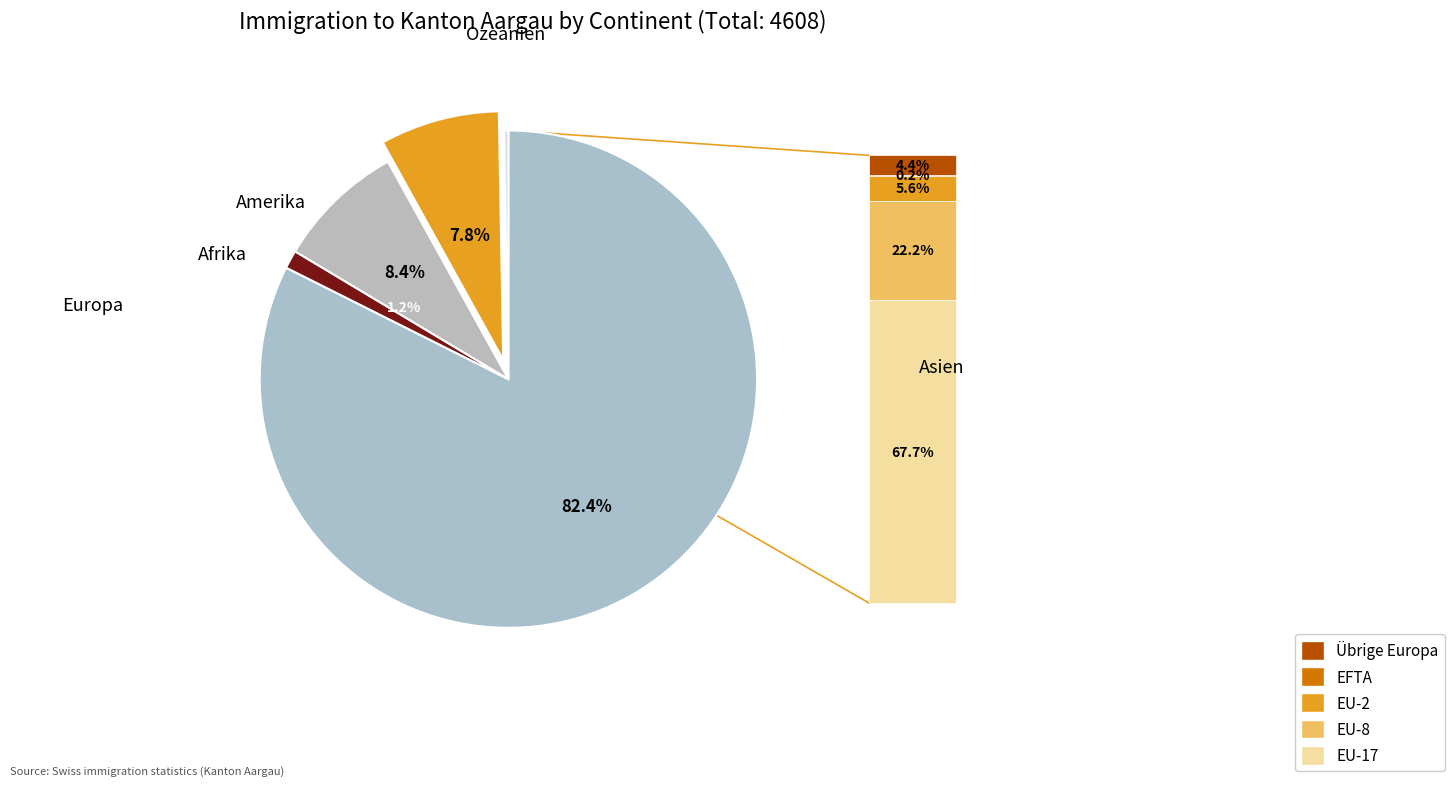

Between Asien and Ozeanien, which is larger?

Asien